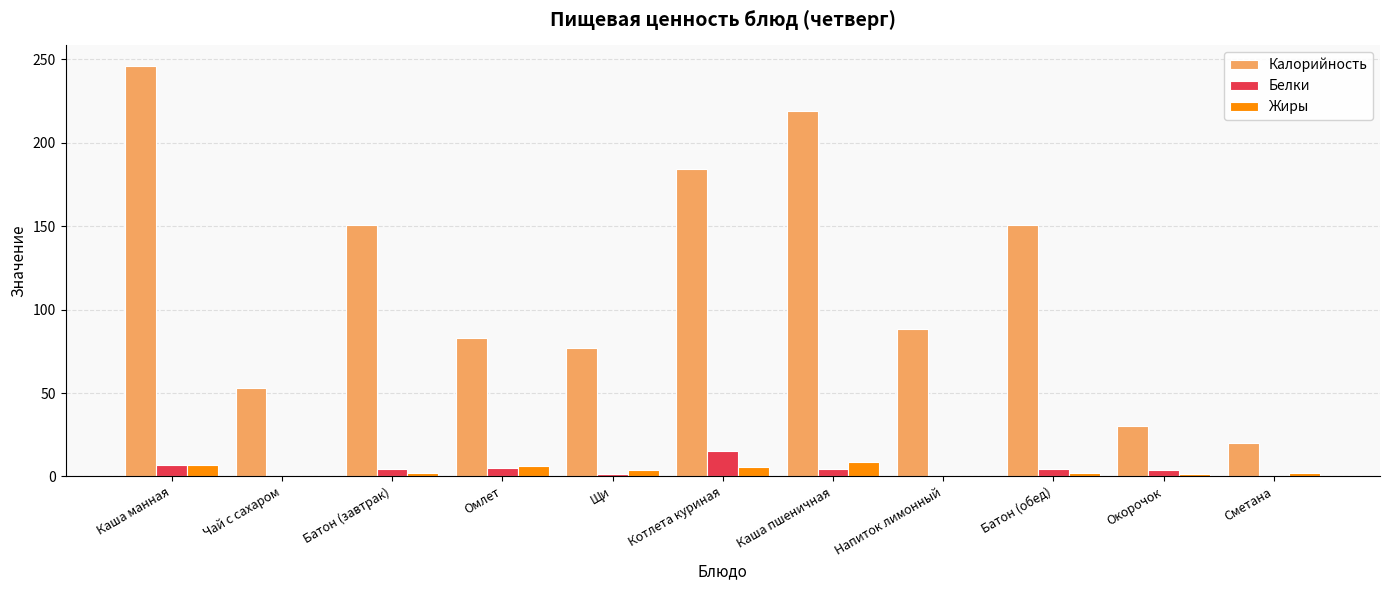

Which series changed the most between Батон (завтрак) and Окорочок?

Калорийность